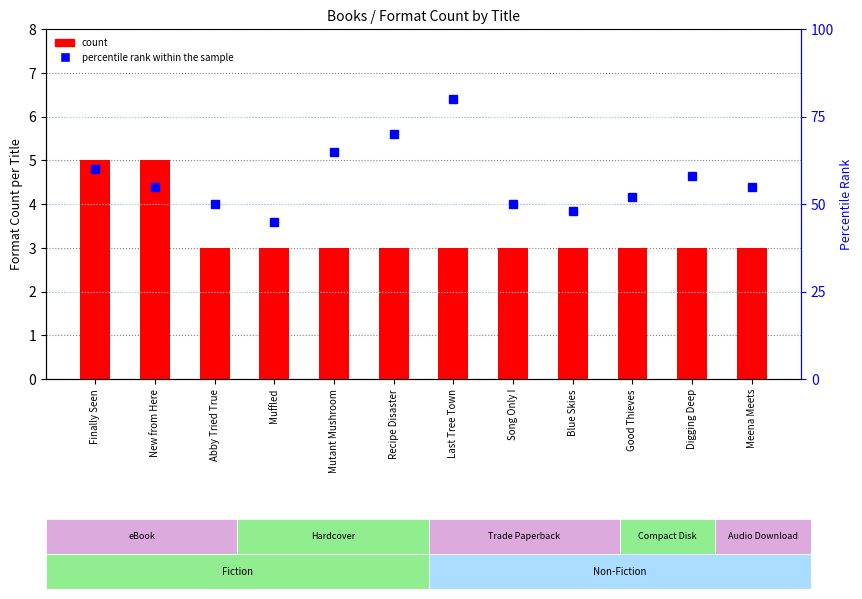

What are all the series names shown in the legend?

count, percentile rank within the sample